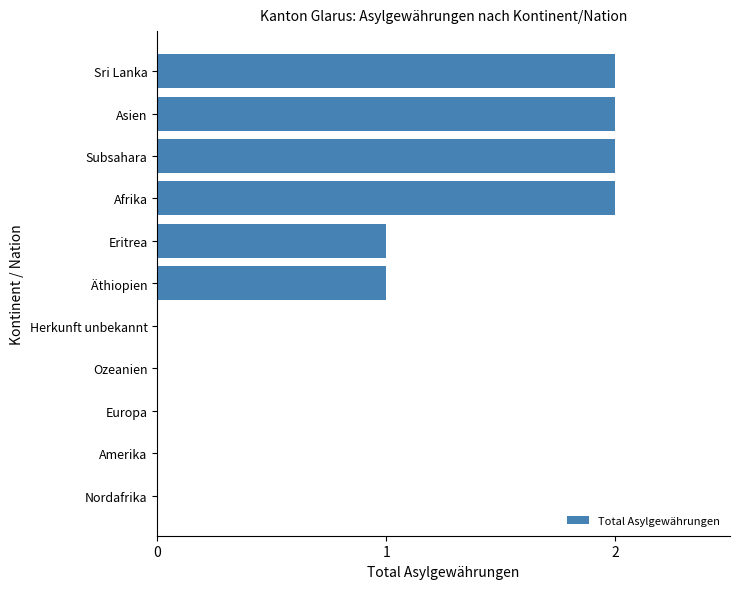

True or false: the data shows 0 at Europa.

True